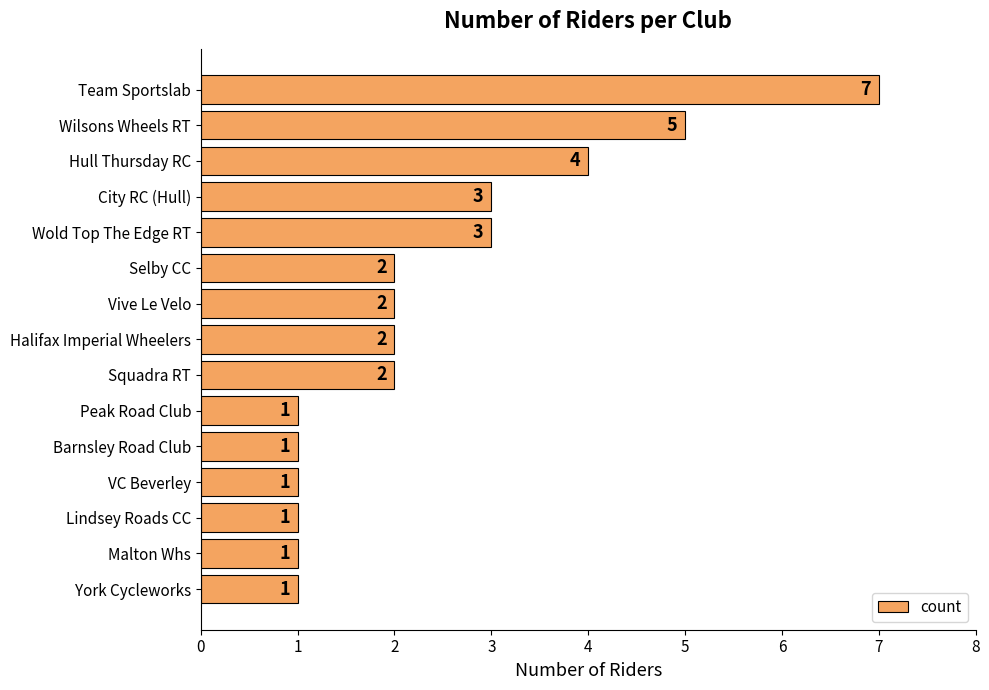

Are the bars grouped side by side (vs. stacked)?

No